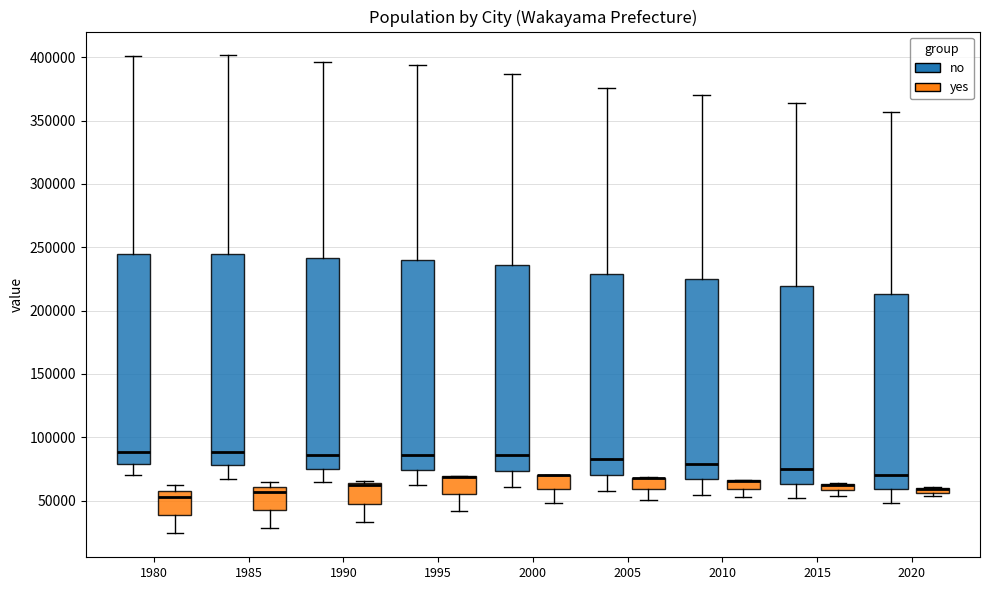

Where does the lower whisker of the box for 2000 (no) end on the y-axis? The values are not printed on the chart, so give them approximately, as read against the axis.

60000